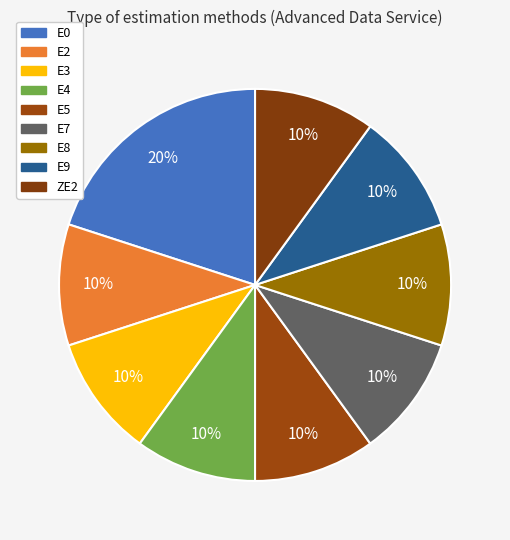

Rank the categories by value from lowest to highest.

E2, E3, E4, E5, E7, E8, E9, ZE2, E0